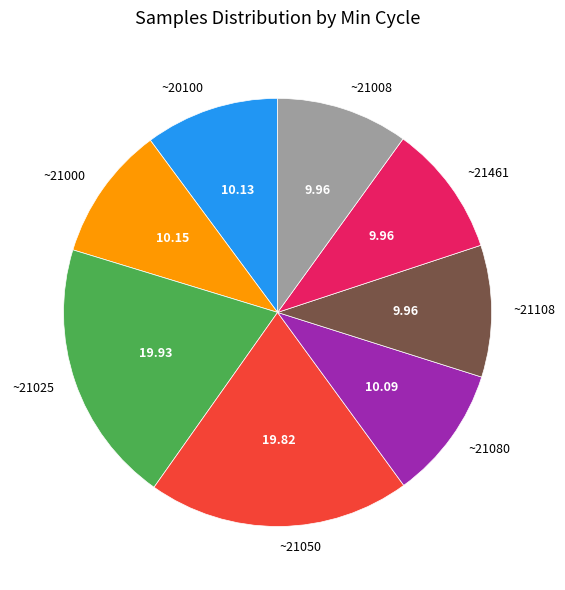

Is there a majority slice in this chart?

No